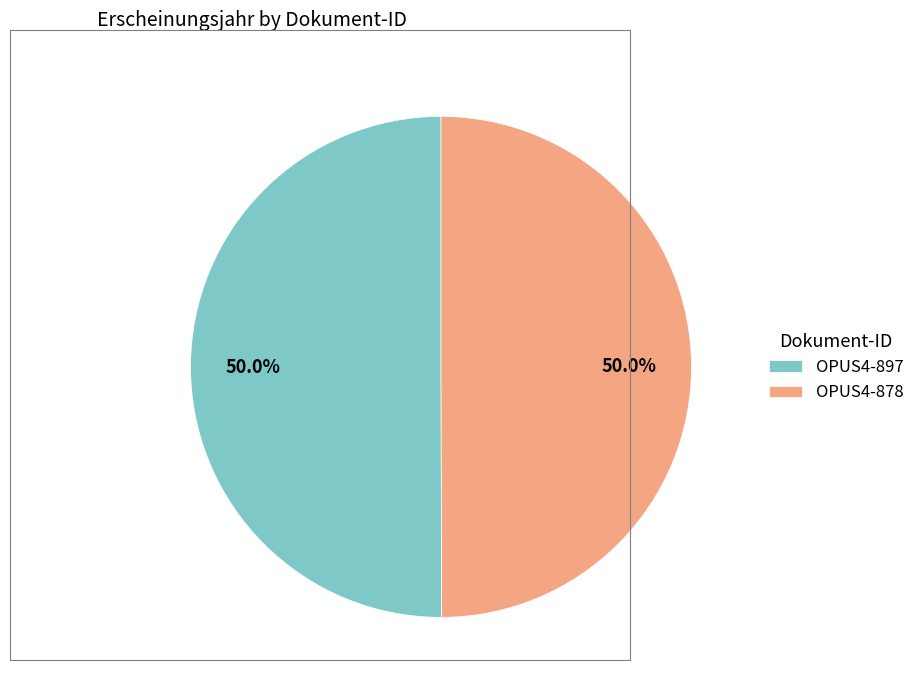

Do OPUS4-897 and OPUS4-878 together represent more than half of the pie?

Yes